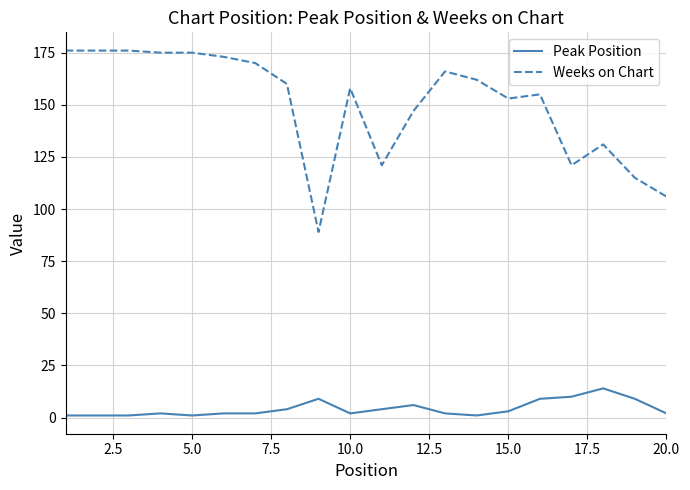

Does the chart have visible grid lines?

Yes